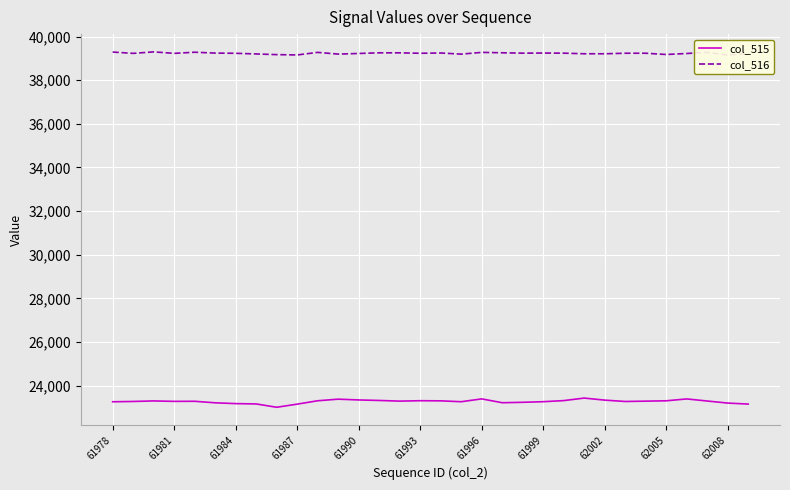

The col_515 series shows 23260 at 61978. True or false?

True